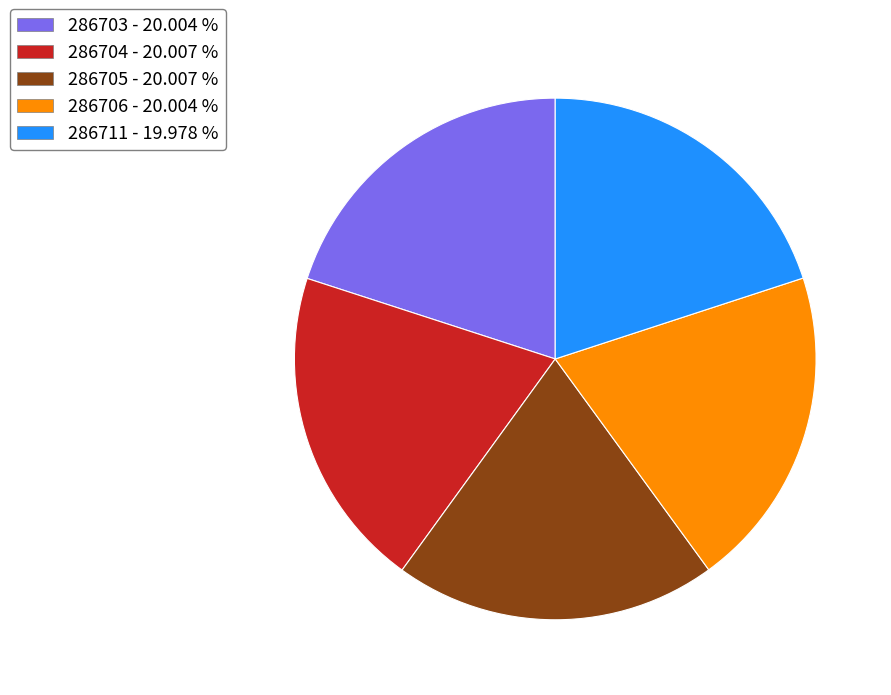

Approximately how many times larger is the value at 286711 - 19.978 % compared to 286704 - 20.007 %?

1.0